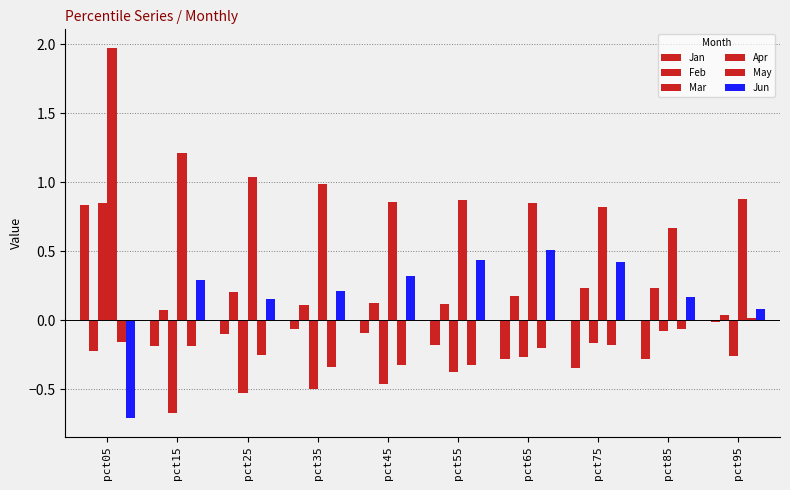

How many bars are there in each group?

6